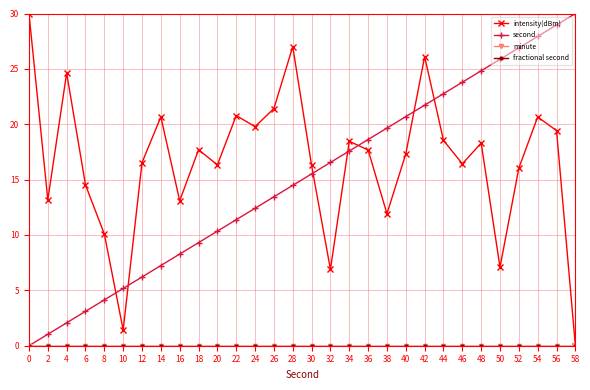

Is this an area chart (filled region under the line)?

No